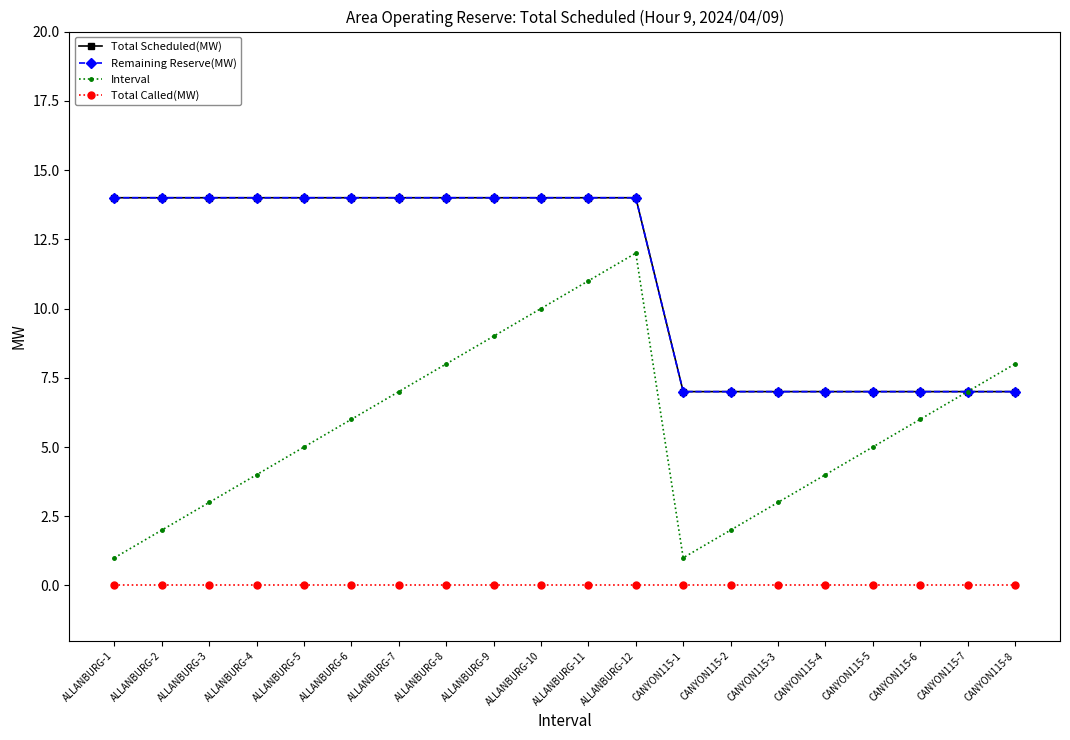

True or false: Interval has a value of 16 at ALLANBURG-12.

False